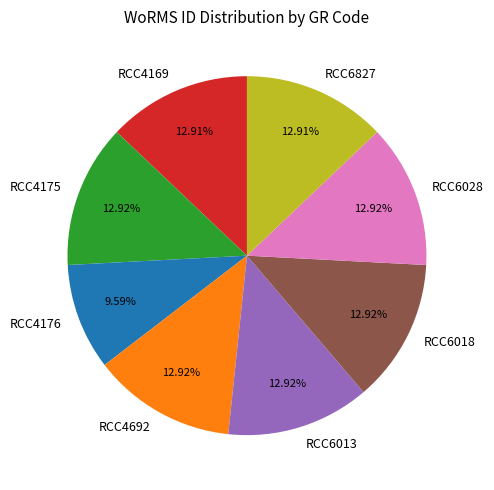

To the nearest percent, what is the difference between the largest and smallest slice percentages?

3%